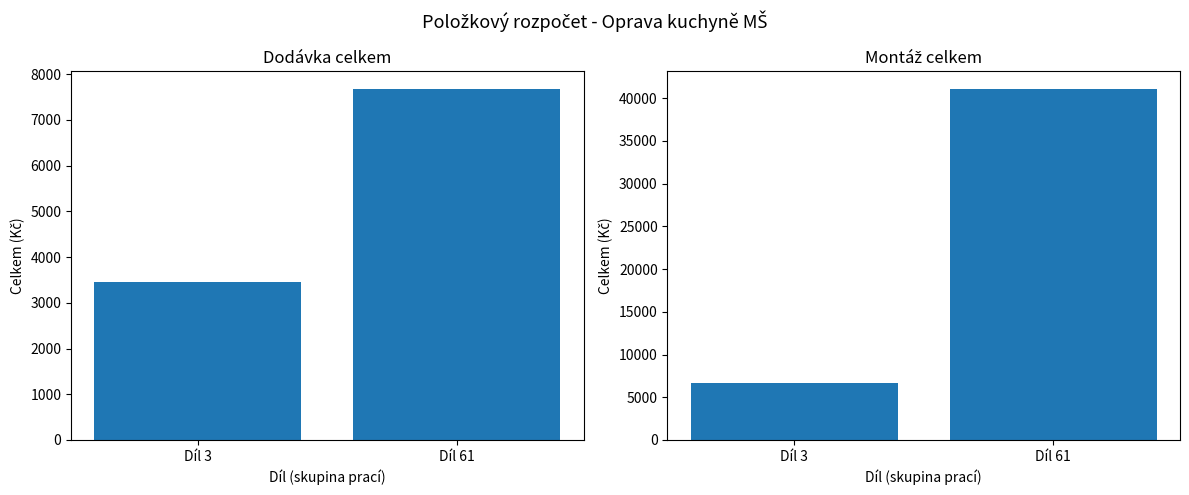

What are all the series names shown in the legend?

Dodávka celk., Montáž celk.